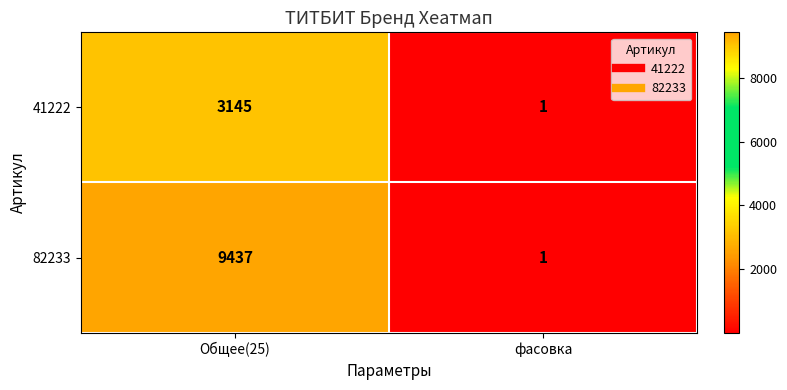

Reading right to left, extract all data points from this chart.

41222: фасовка=1	Общее(25)=3145
82233: фасовка=1	Общее(25)=9437